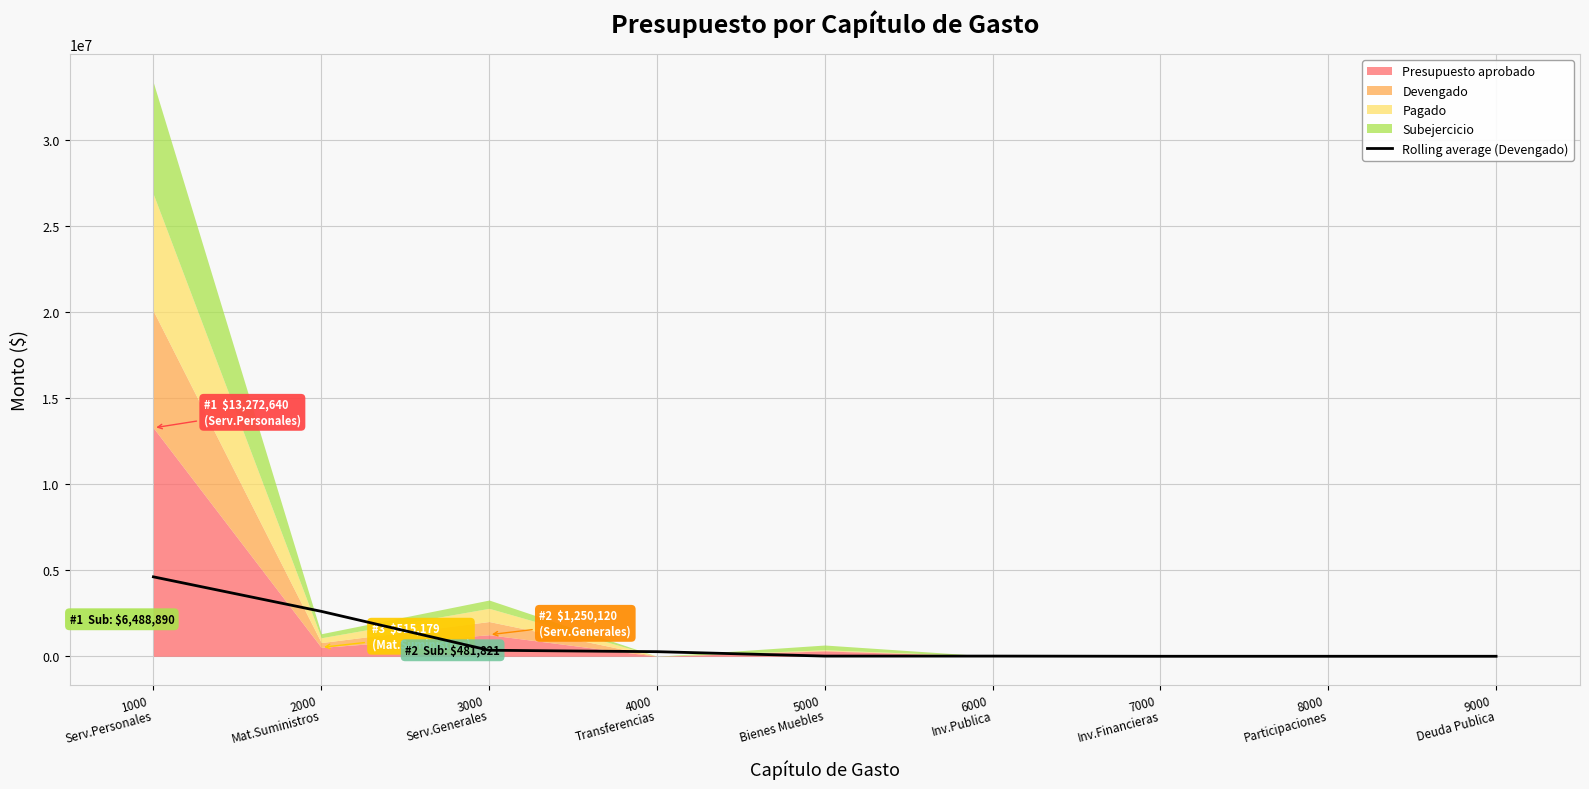

Between 4000
Transferencias and 7000
Inv.Financieras, which is larger?

4000
Transferencias